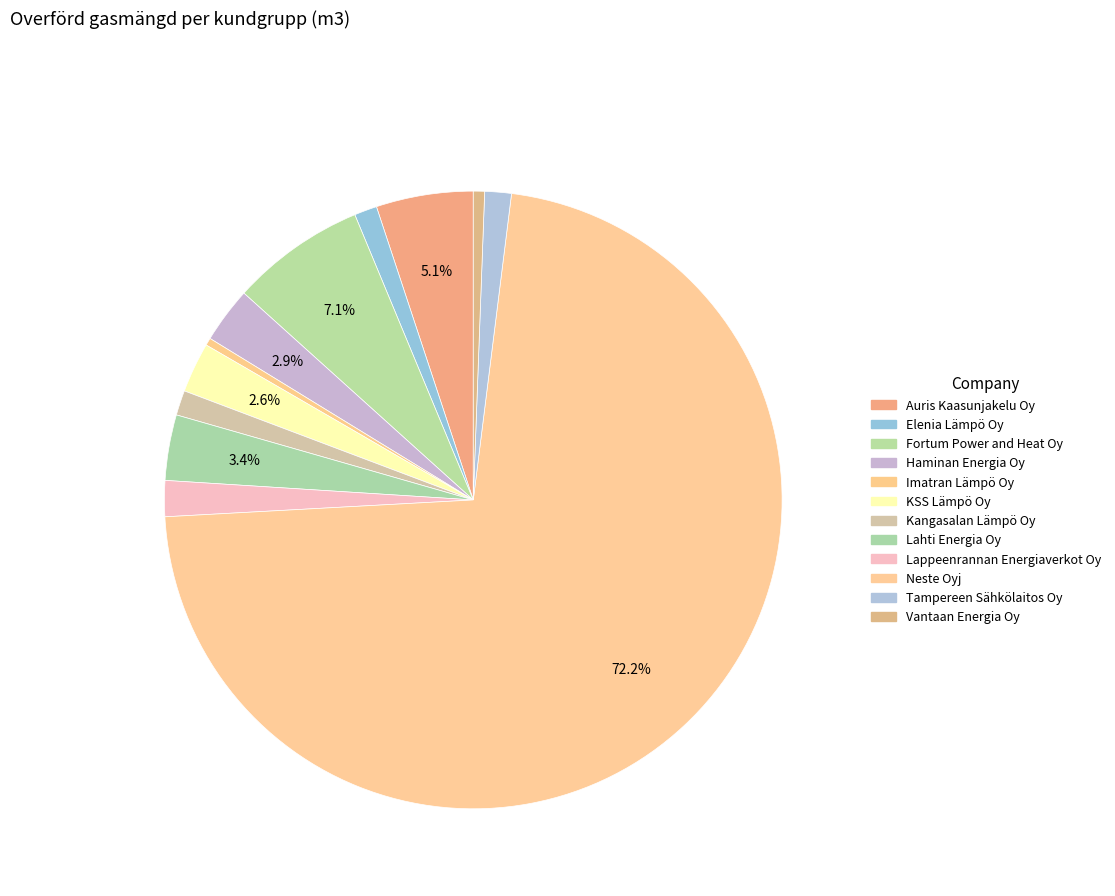

What percentage is the Elenia Lämpö Oy slice, to the nearest percent?

1%